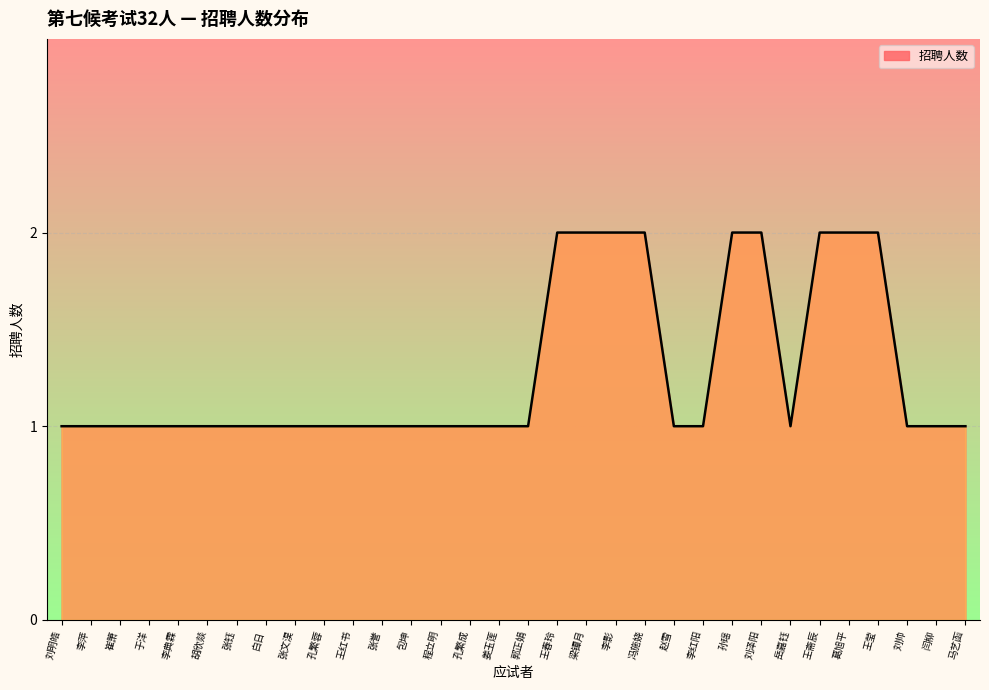

Count the values in the range 1 to 2.

32